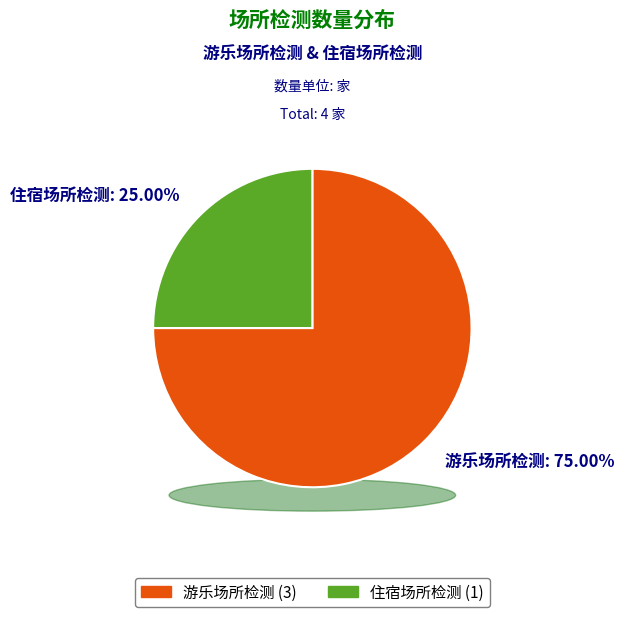

To the nearest percent, what is the difference between the largest and smallest slice percentages?

50%